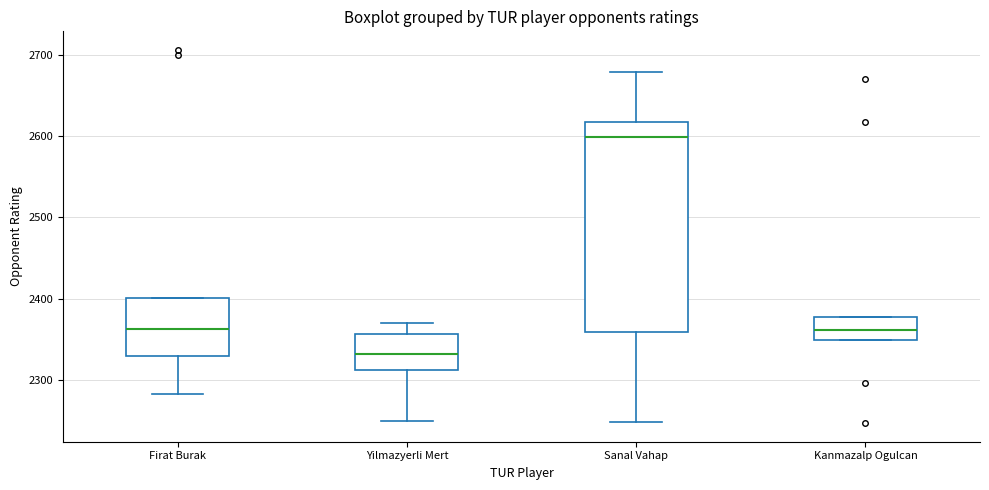

Reading left to right, transcribe this box plot: for each box, give where its median line is, the range the box spans, and where its two whiskers end, as read against the y-axis. The values are not printed on the chart, so give them approximately, as read against the axis.

Firat Burak: median 2360, box 2330 to 2400, whiskers 2280 to 2400
Yilmazyerli Mert: median 2330, box 2310 to 2360, whiskers 2250 to 2370
Sanal Vahap: median 2600, box 2360 to 2620, whiskers 2250 to 2680
Kanmazalp Ogulcan: median 2360, box 2350 to 2380, whiskers 2350 to 2380